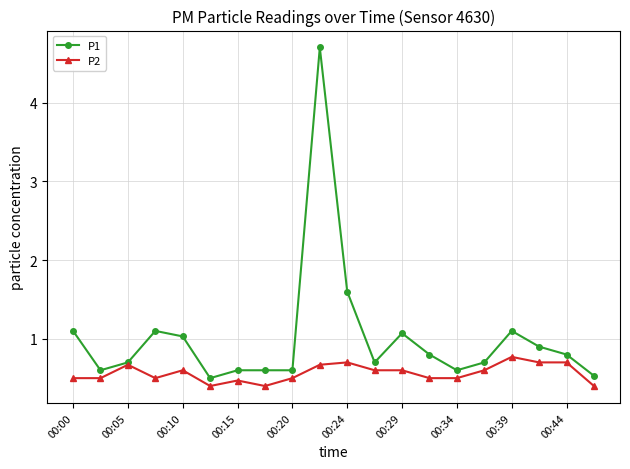

What is the difference between the maximum and minimum values in the P1 series?

4.2